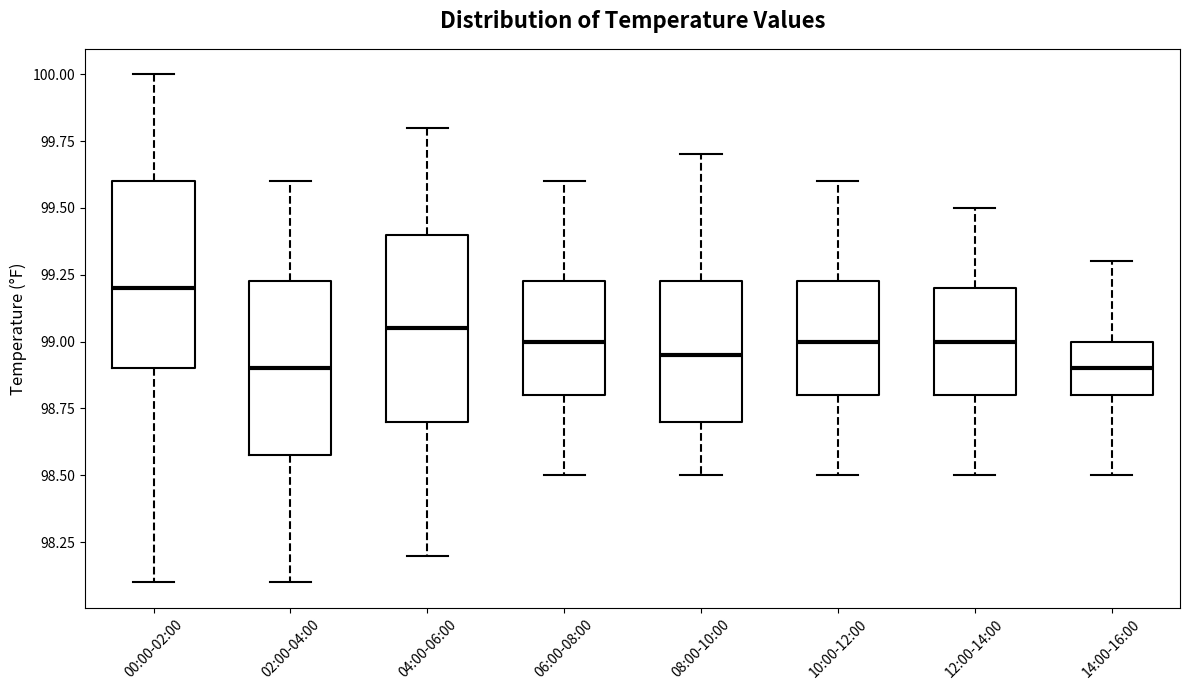

Reading left to right, read every box against the y-axis: the position of its median line, the range the box covers, and the ends of its whiskers. The values are not printed on the chart, so give them approximately, as read against the axis.

00:00-02:00: median 99.20, box 98.90 to 99.60, whiskers 98.10 to 100.00
02:00-04:00: median 98.90, box 98.60 to 99.25, whiskers 98.10 to 99.60
04:00-06:00: median 99.05, box 98.70 to 99.40, whiskers 98.20 to 99.80
06:00-08:00: median 99.00, box 98.80 to 99.25, whiskers 98.50 to 99.60
08:00-10:00: median 98.95, box 98.70 to 99.25, whiskers 98.50 to 99.70
10:00-12:00: median 99.00, box 98.80 to 99.25, whiskers 98.50 to 99.60
12:00-14:00: median 99.00, box 98.80 to 99.20, whiskers 98.50 to 99.50
14:00-16:00: median 98.90, box 98.80 to 99.00, whiskers 98.50 to 99.30